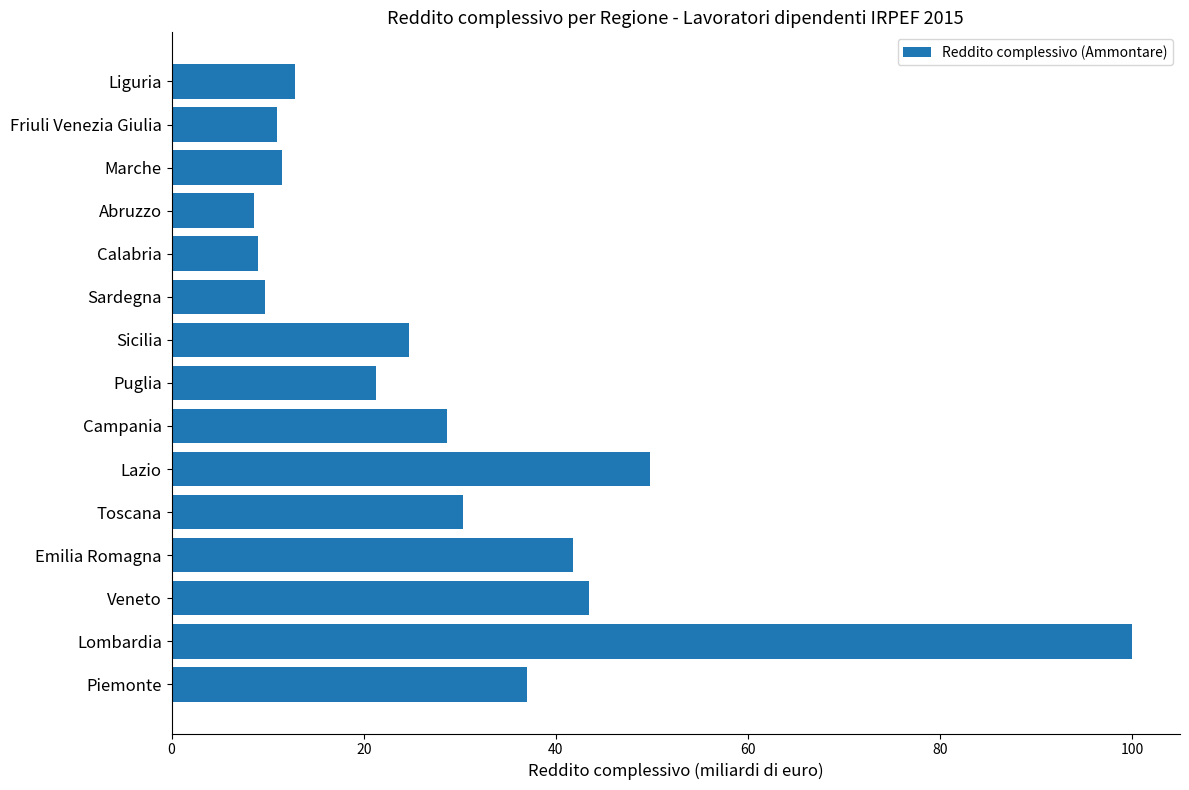

What is the difference between the values at Marche and Lazio?

38.3